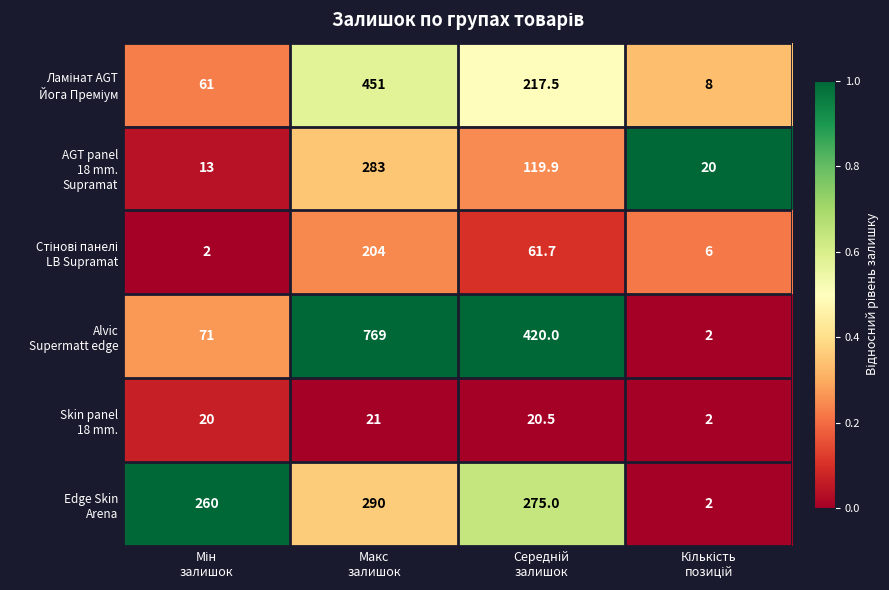

At how many categories does at least one series exceed 117?

3